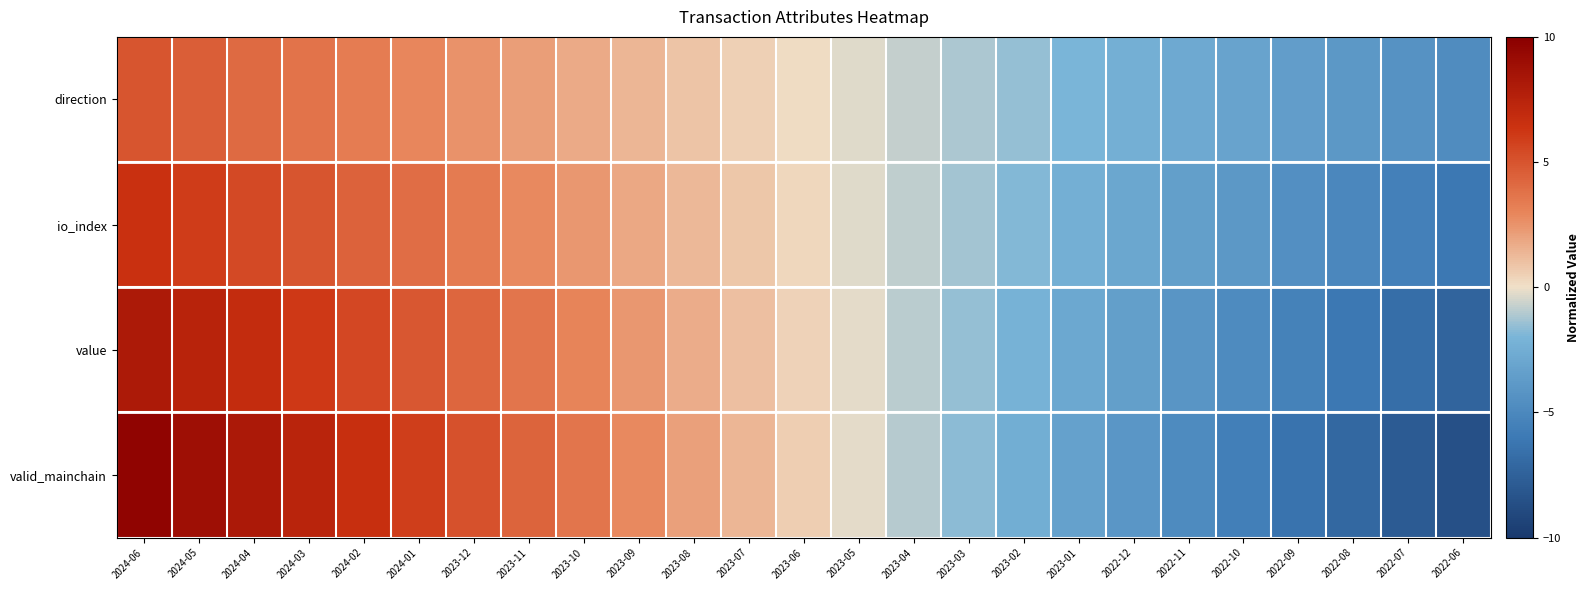

Reading left to right, list all the values displayed in this chart.

direction: 2024-06=4.9	2024-05=4.5	2024-04=4.1	2024-03=3.7	2024-02=3.3	2024-01=2.9	2023-12=2.5	2023-11=2.1	2023-10=1.7	2023-09=1.3	2023-08=0.9	2023-07=0.5	2023-06=0.1	2023-05=-0.3	2023-04=-0.7	2023-03=-1.1	2023-02=-1.5	2023-01=-2.0	2022-12=-2.4	2022-11=-2.8	2022-10=-3.2	2022-09=-3.6	2022-08=-4.0	2022-07=-4.4	2022-06=-4.8
io_index: 2024-06=6.5	2024-05=6.0	2024-04=5.5	2024-03=4.9	2024-02=4.4	2024-01=3.9	2023-12=3.4	2023-11=2.9	2023-10=2.4	2023-09=1.8	2023-08=1.3	2023-07=0.8	2023-06=0.3	2023-05=-0.3	2023-04=-0.8	2023-03=-1.3	2023-02=-1.8	2023-01=-2.4	2022-12=-2.9	2022-11=-3.4	2022-10=-4.0	2022-09=-4.5	2022-08=-5.0	2022-07=-5.5	2022-06=-6.0
value: 2024-06=8.1	2024-05=7.4	2024-04=6.8	2024-03=6.2	2024-02=5.5	2024-01=4.9	2023-12=4.3	2023-11=3.6	2023-10=3.0	2023-09=2.4	2023-08=1.7	2023-07=1.1	2023-06=0.4	2023-05=-0.2	2023-04=-0.9	2023-03=-1.5	2023-02=-2.2	2023-01=-2.9	2022-12=-3.5	2022-11=-4.1	2022-10=-4.8	2022-09=-5.4	2022-08=-6.1	2022-07=-6.7	2022-06=-7.3
valid_mainchain: 2024-06=9.6	2024-05=8.9	2024-04=8.1	2024-03=7.4	2024-02=6.6	2024-01=5.9	2023-12=5.1	2023-11=4.4	2023-10=3.6	2023-09=2.9	2023-08=2.1	2023-07=1.3	2023-06=0.6	2023-05=-0.2	2023-04=-1.0	2023-03=-1.7	2023-02=-2.5	2023-01=-3.3	2022-12=-4.1	2022-11=-4.8	2022-10=-5.6	2022-09=-6.3	2022-08=-7.1	2022-07=-7.8	2022-06=-8.6